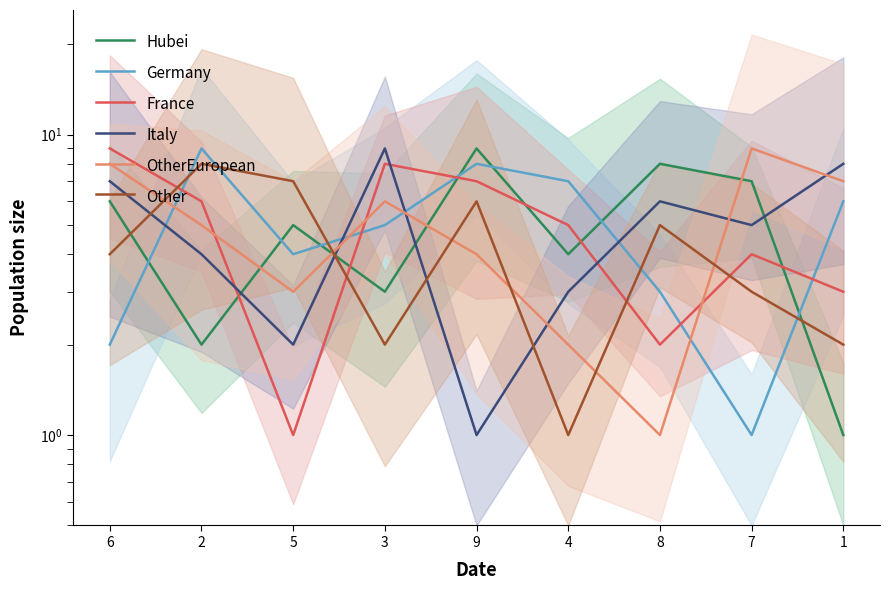

What is the difference between the highest and lowest values at 1?

7